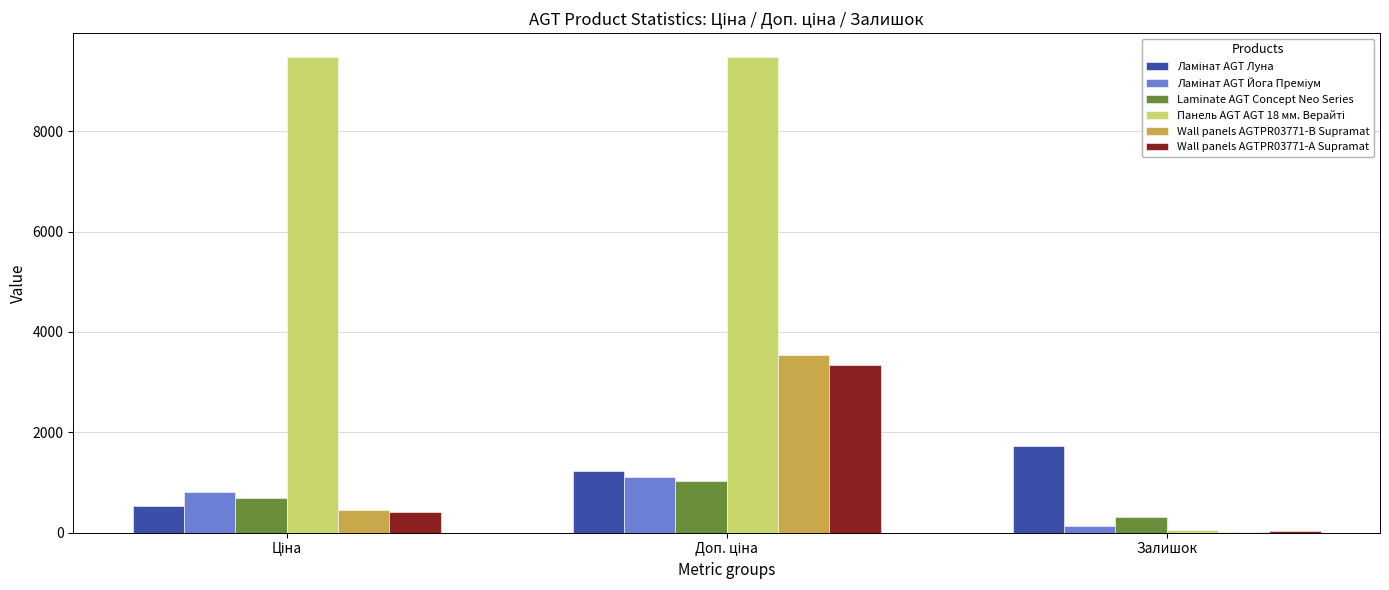

What is the maximum value shown in the chart?

9480.1